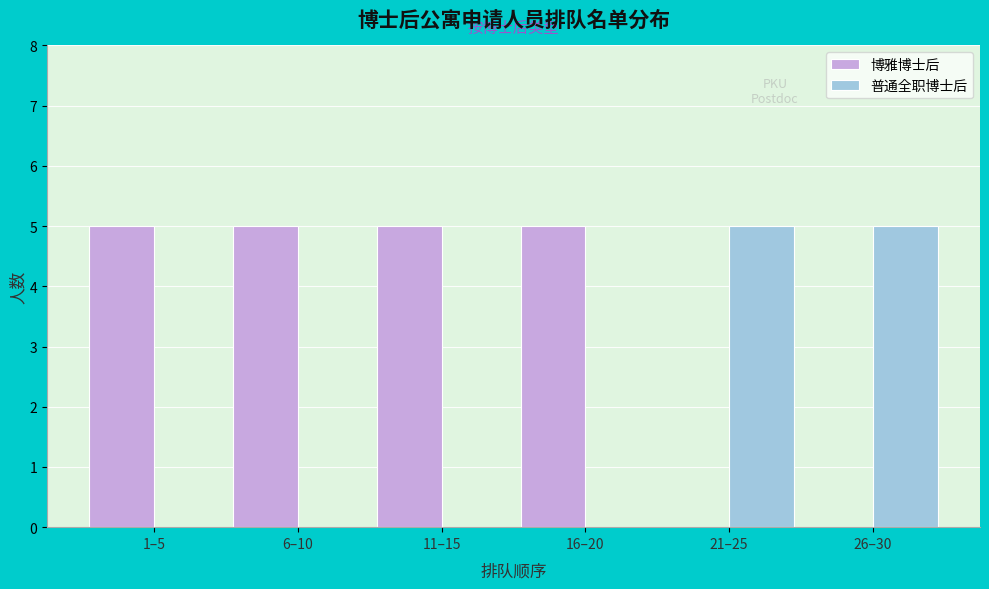

Reading left to right, transcribe all the data shown in this chart.

博雅博士后: 1–5=5	6–10=5	11–15=5	16–20=5	21–25=0	26–30=0
普通全职博士后: 1–5=0	6–10=0	11–15=0	16–20=0	21–25=5	26–30=5